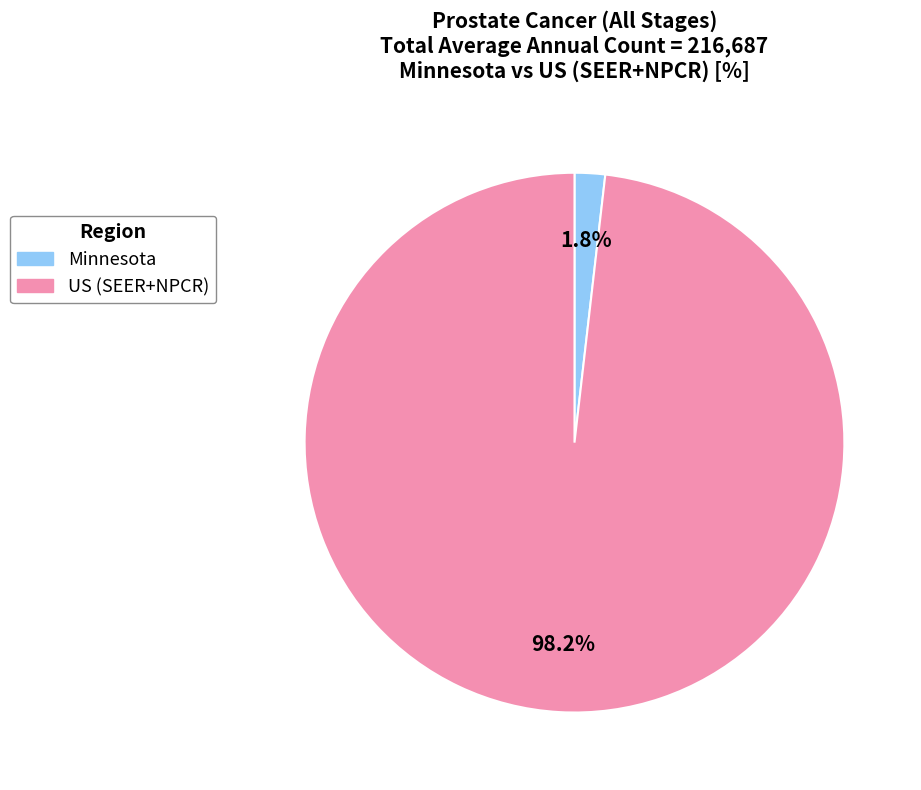

Count the number of slices in the pie.

2